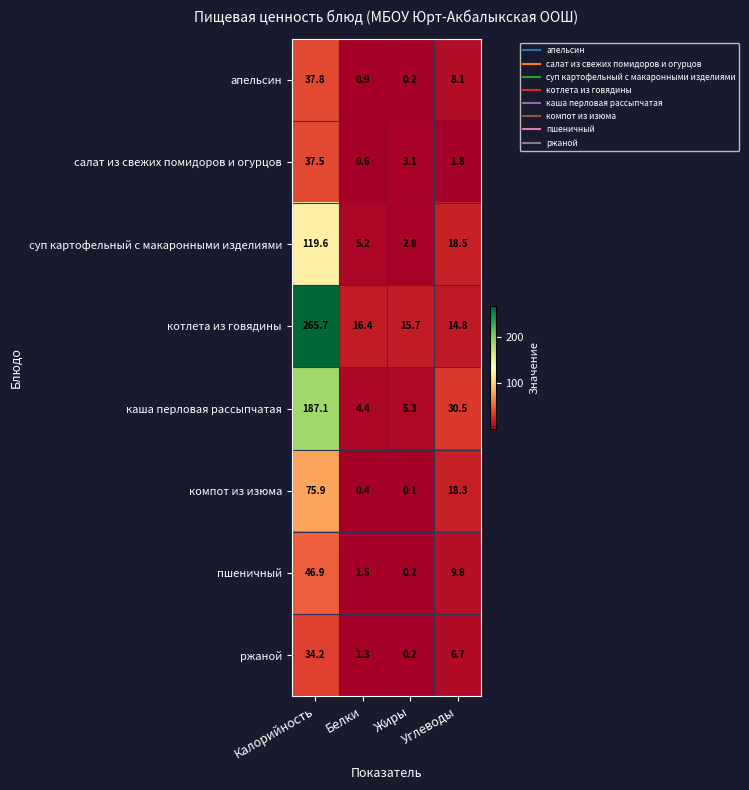

What is the maximum value shown in the chart?

265.7